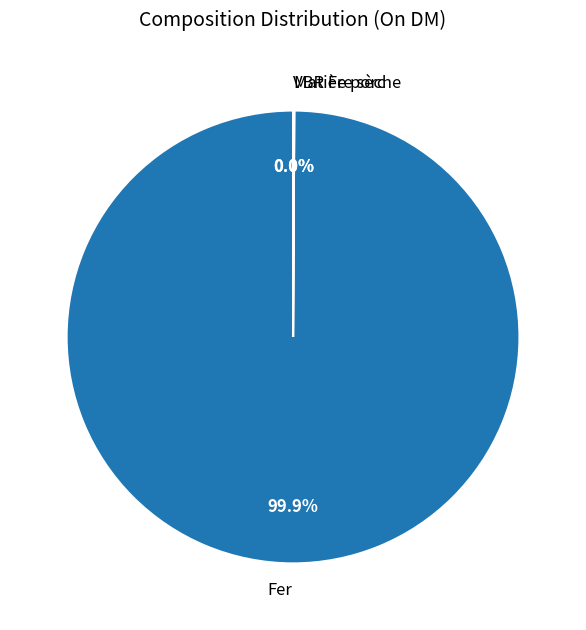

Is there any slice that represents more than half of the pie?

Yes